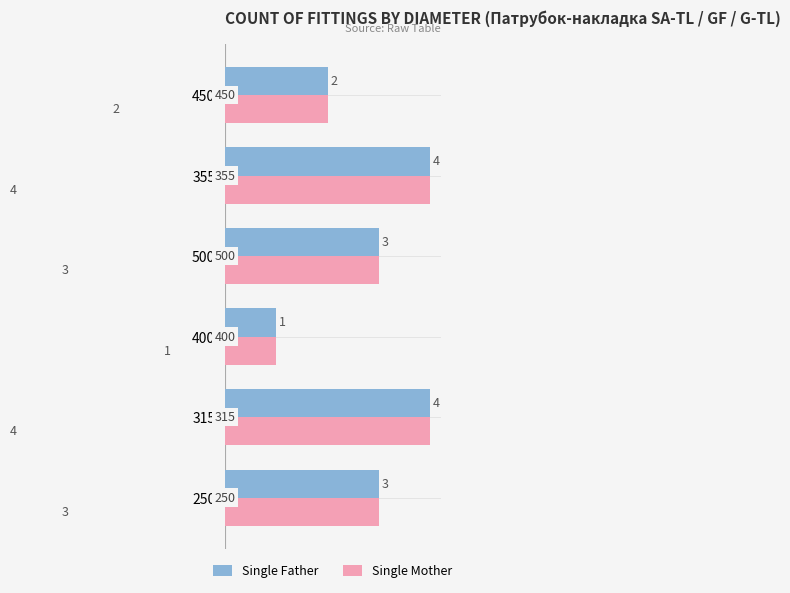

What is the difference between the second highest and minimum values in the Single Mother series?

3